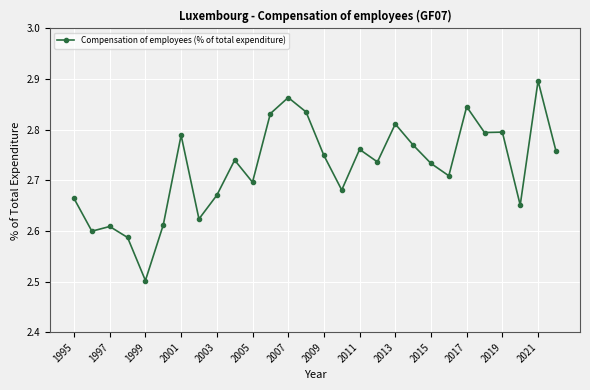

What is the smallest value displayed?

2.5